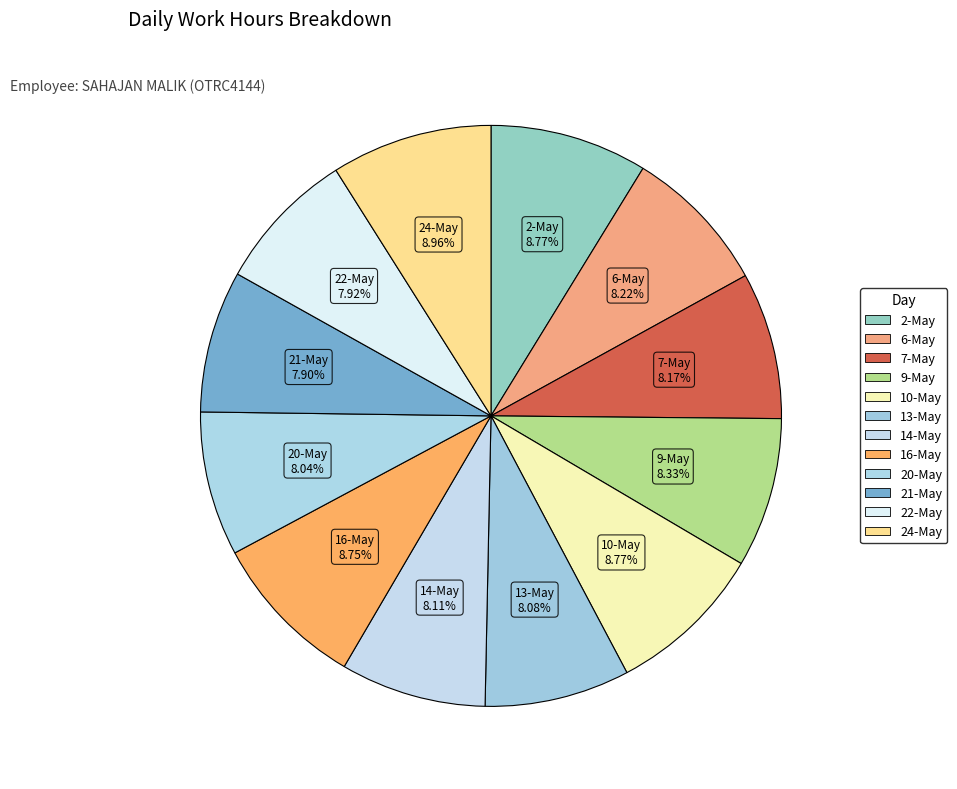

Which slice is the smallest?

21-May